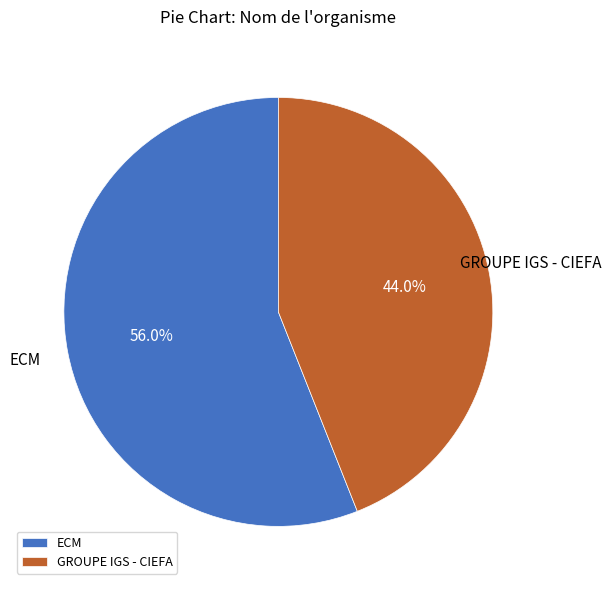

Between GROUPE IGS - CIEFA and ECM, which is larger?

ECM